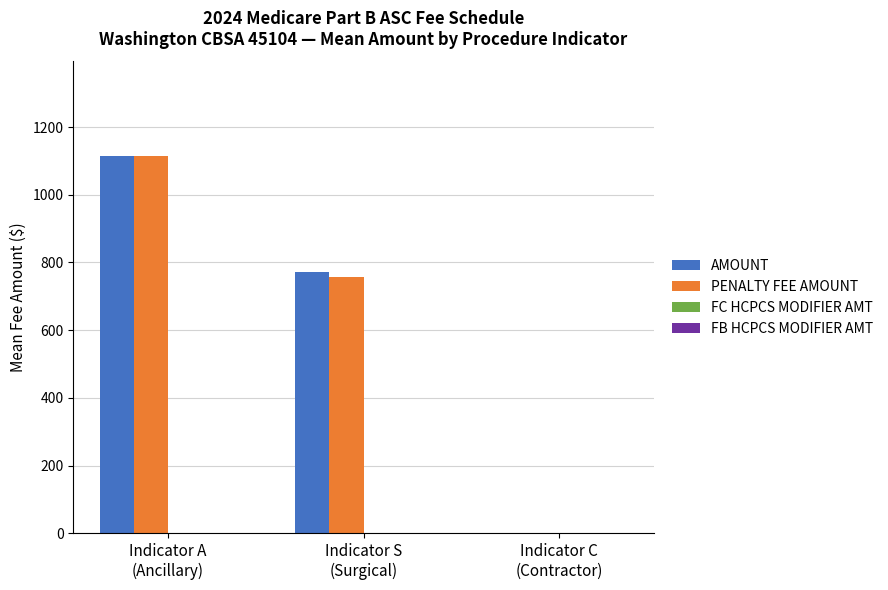

Is it true that PENALTY FEE AMOUNT equals 755.8 at Indicator S
(Surgical)?

True